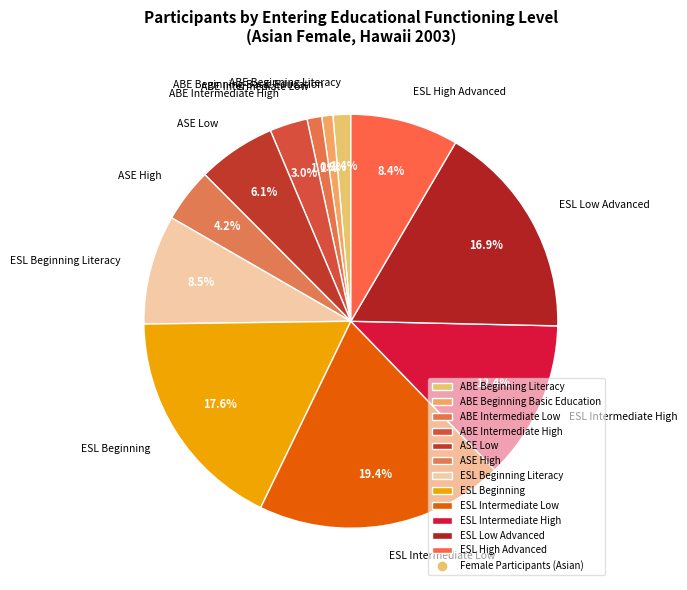

Is there any slice that represents more than half of the pie?

No